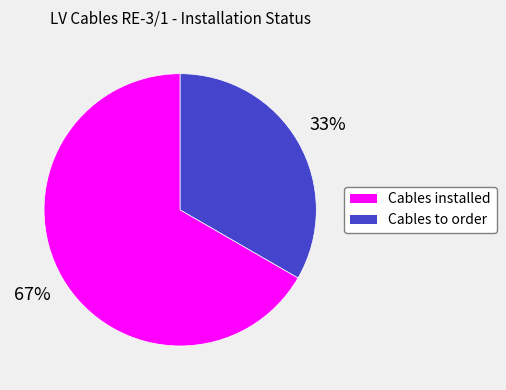

Combined, do Cables installed and Cables to order account for over 50%?

Yes